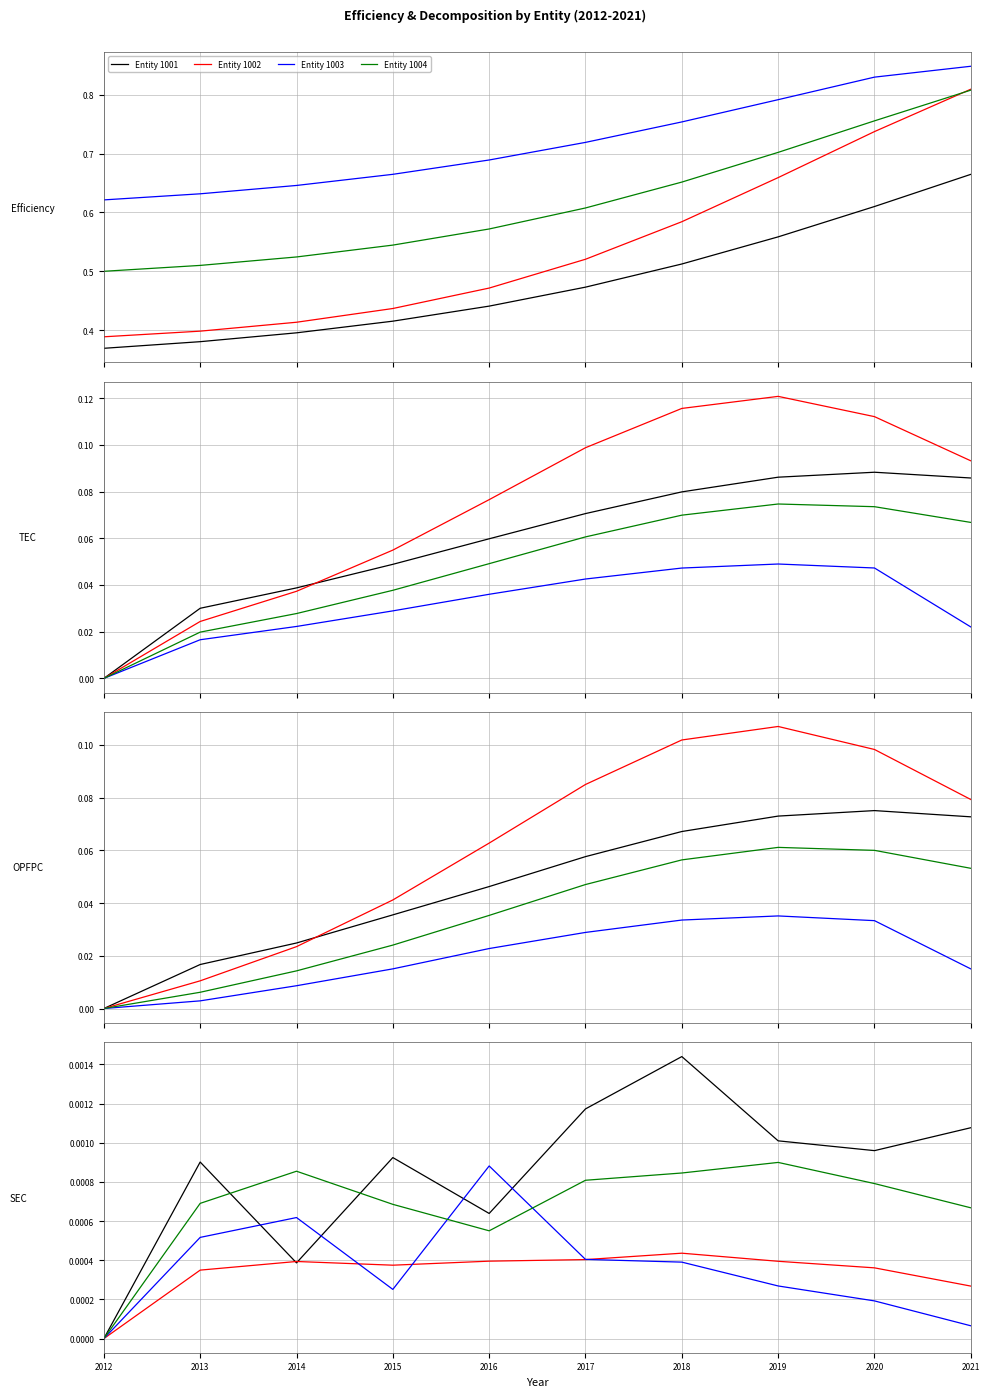

Does the chart display data point markers on the line(s)?

No